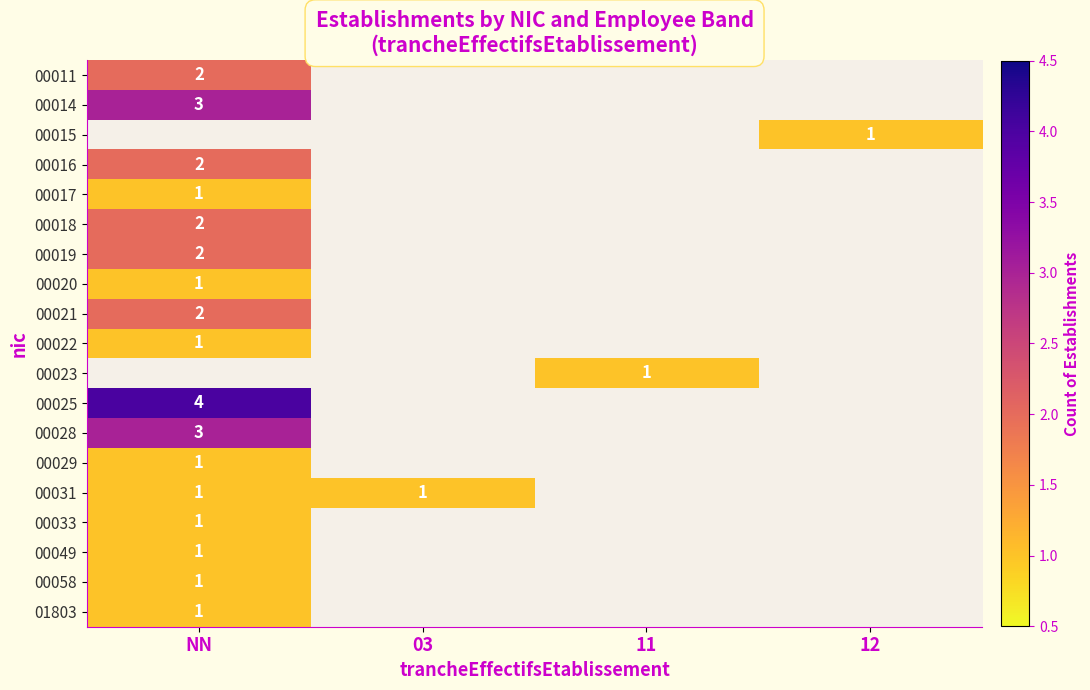

Is it true that 00019 equals 2 at NN?

True